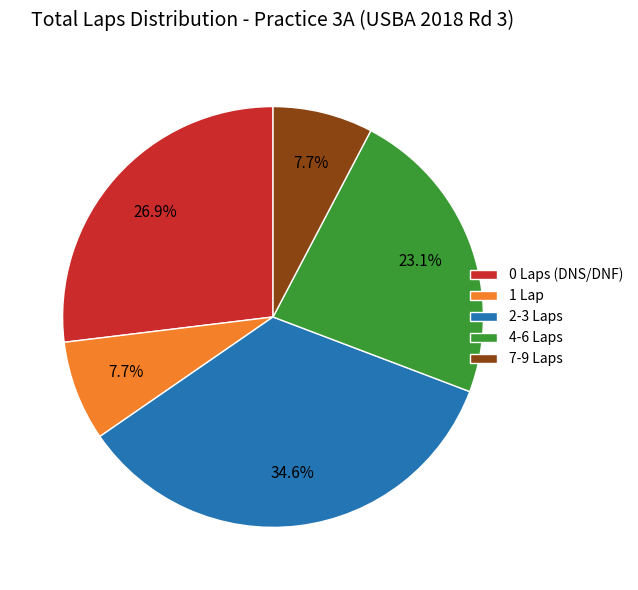

What is the ratio of the value at 1 Lap to the value at 0 Laps (DNS/DNF)?

0.3